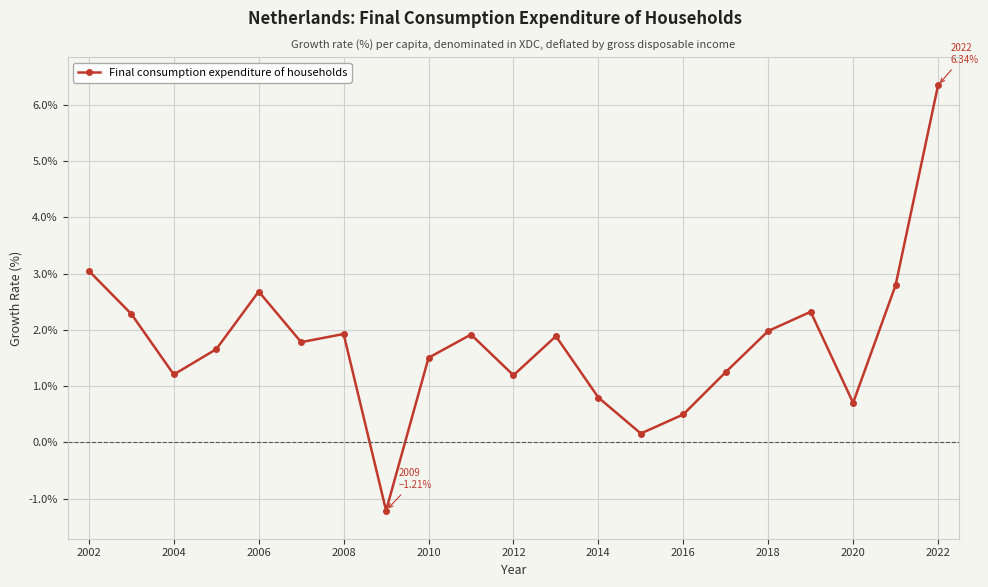

What is the value of the 1st point from the left?

3.0